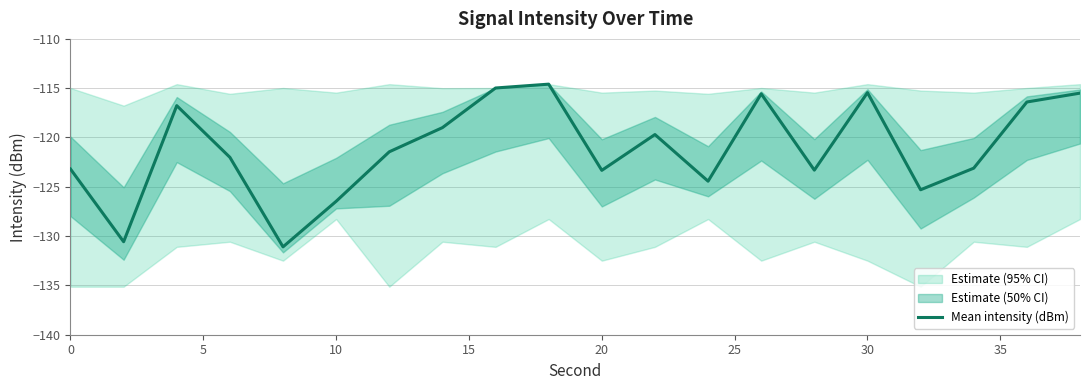

The value of Mean intensity (dBm) at 0 is -37.3. True or false?

False